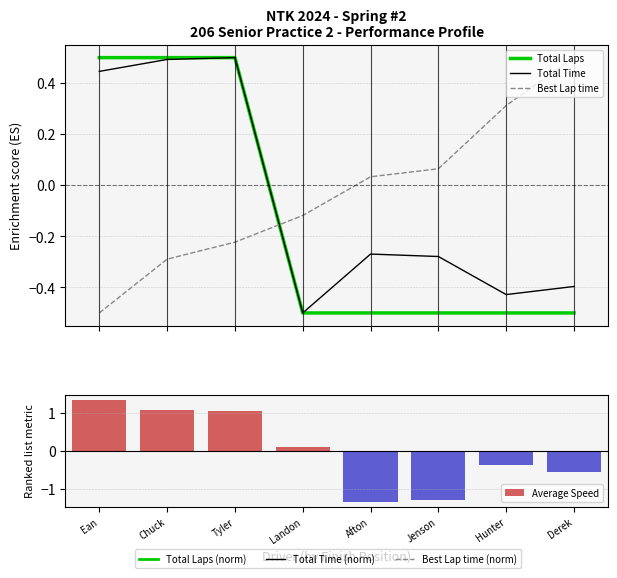

Rank the series by their maximum value, from highest to lowest.

Average Speed, Total Time, Best Lap time, Total Laps